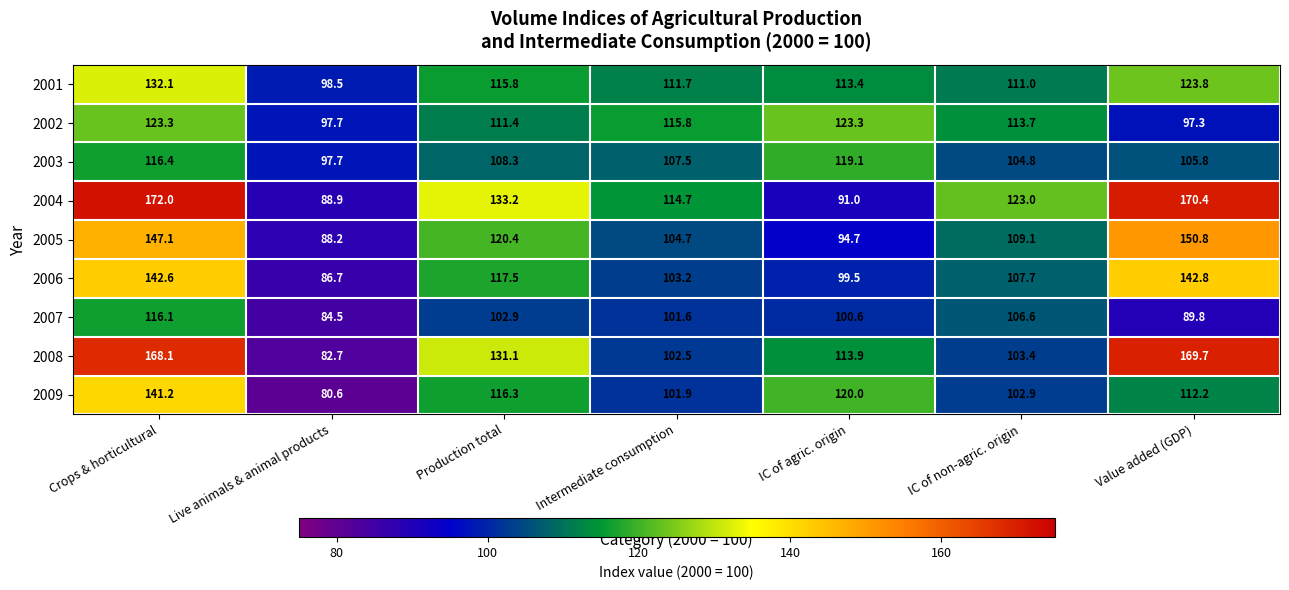

What is the minimum value for 2002?

97.3